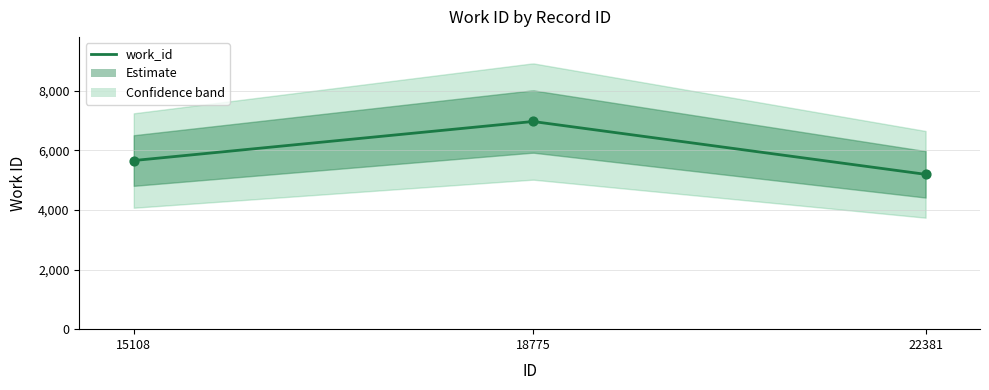

What is the change in value from 18775 to 22381?

-1772